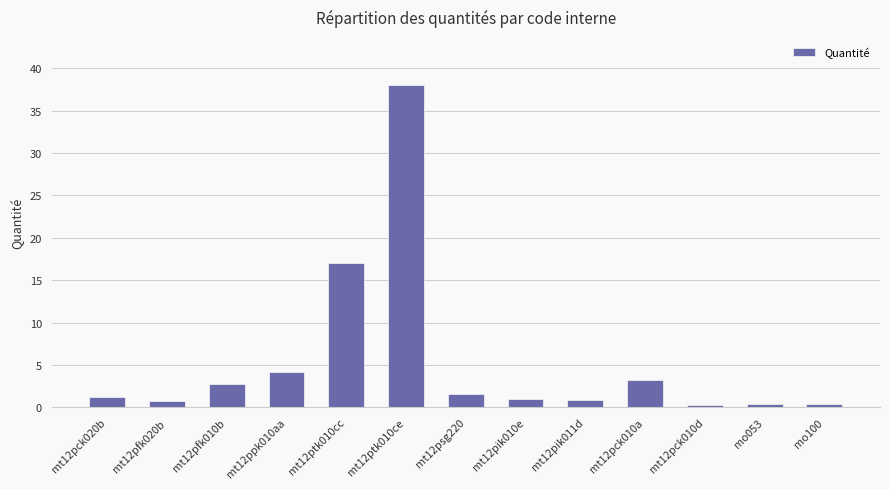

Which label corresponds to the largest value in the chart?

mt12ptk010ce